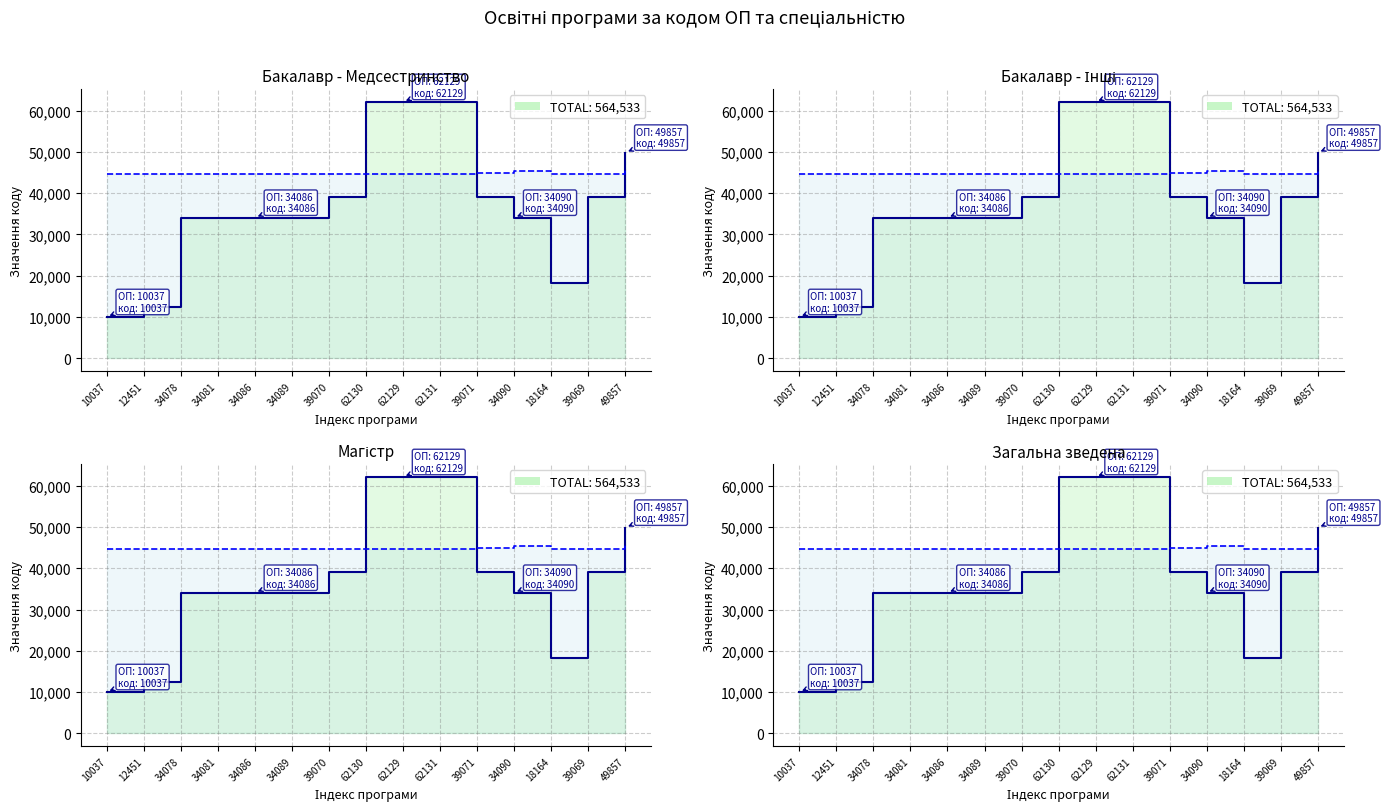

How many categories are shown in the chart?

15